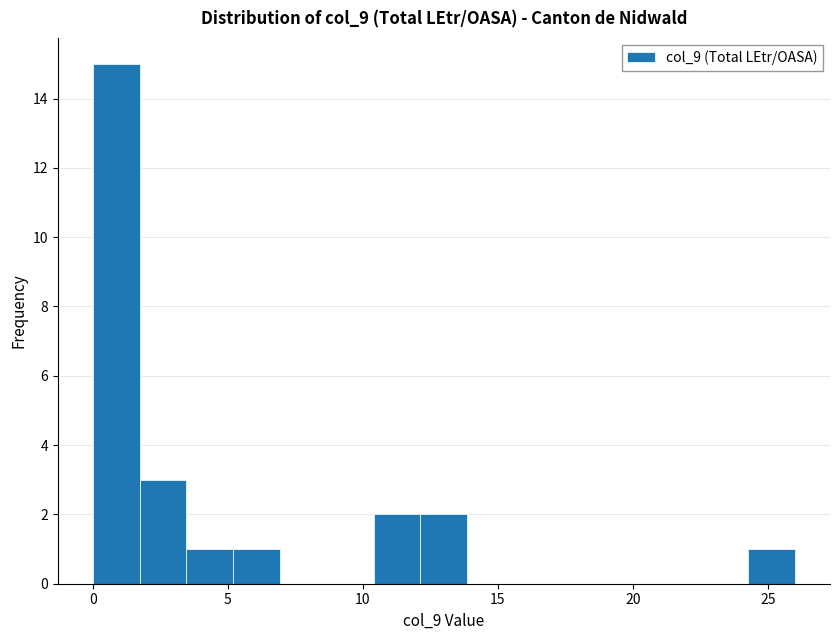

Read against the x-axis, roughly where is the centre of the tallest bar?

1.0